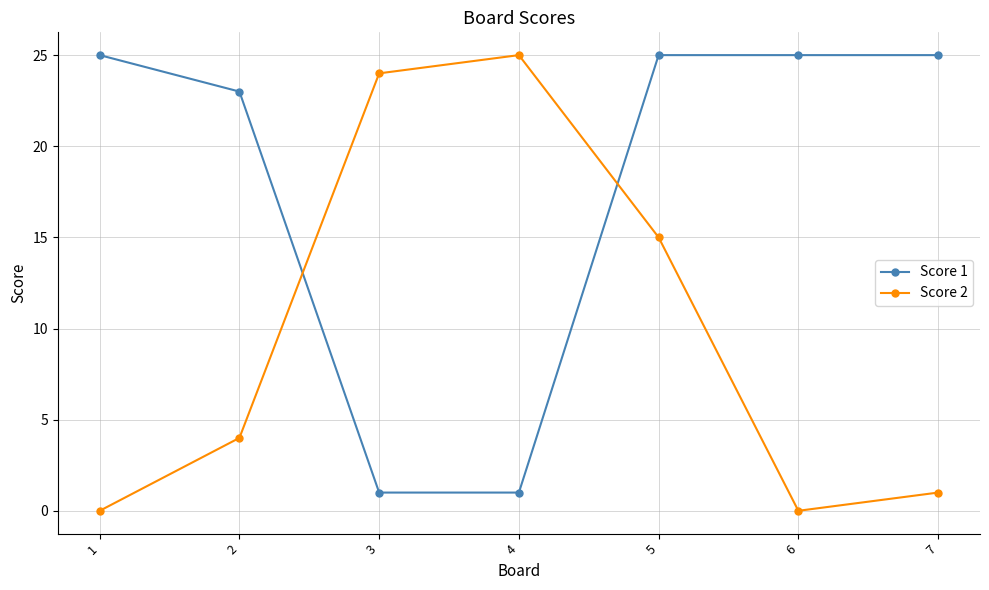

What is the difference between the maximum and minimum values in the Score 2 series?

25